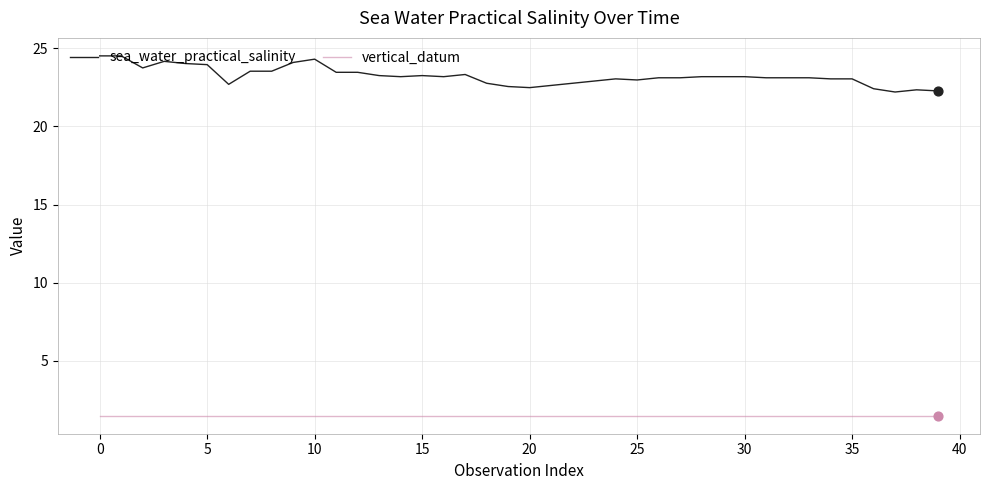

What are all the series names shown in the legend?

sea_water_practical_salinity, vertical_datum